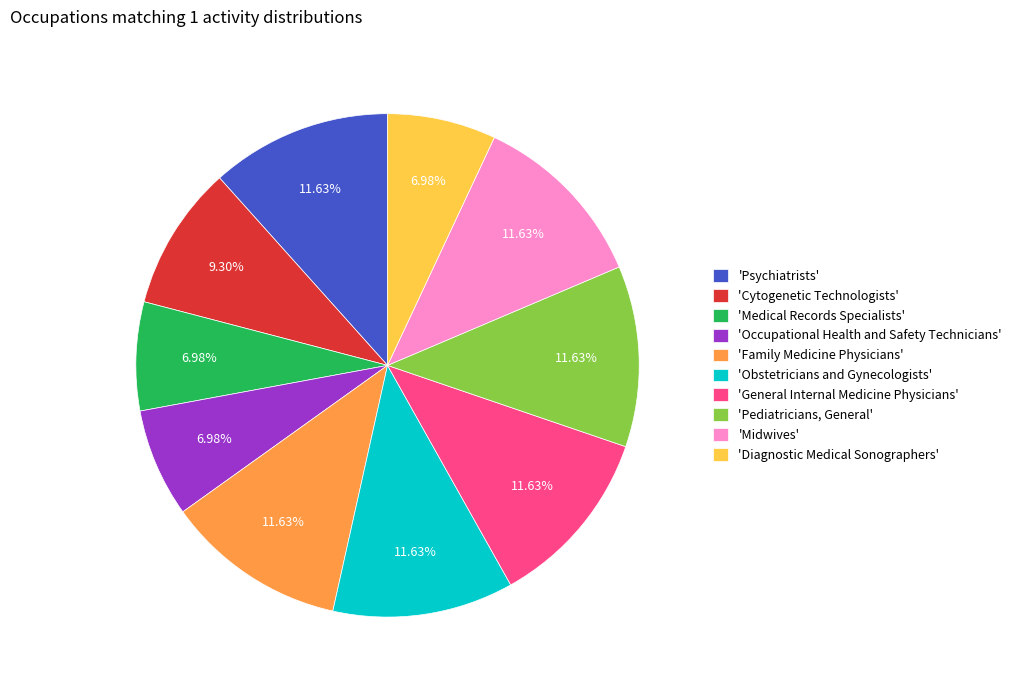

Between 'Cytogenetic Technologists' and 'Medical Records Specialists', which is larger?

'Cytogenetic Technologists'